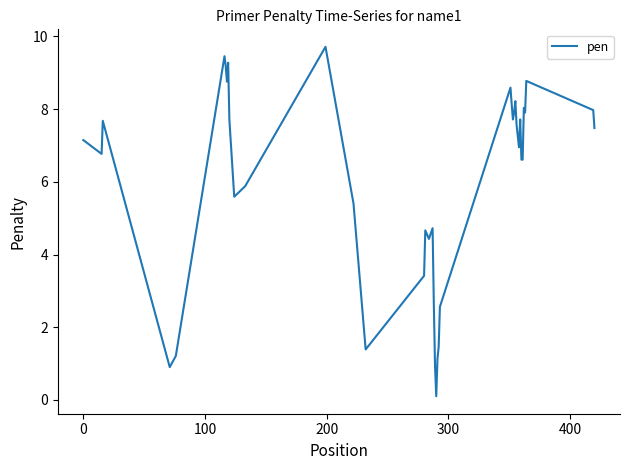

How many categories are shown in the chart?

40